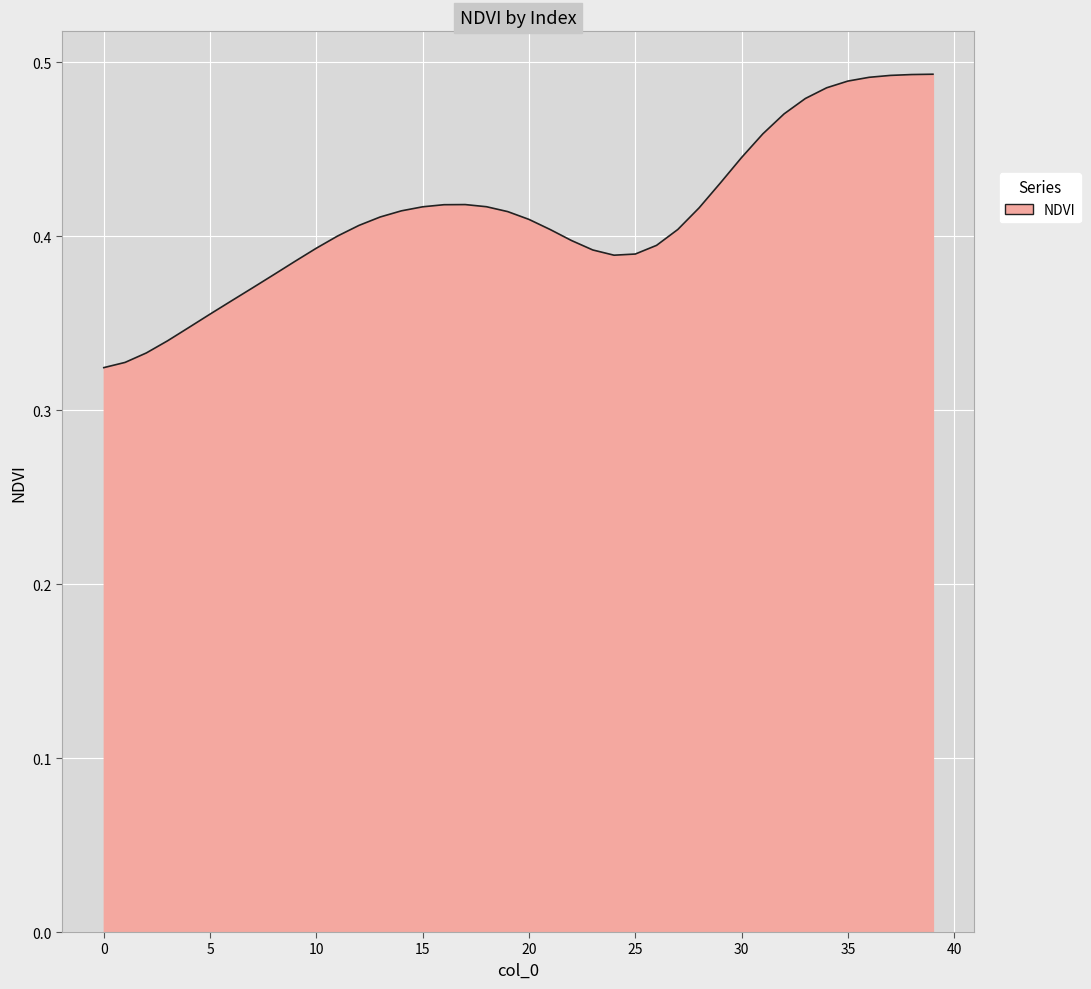

How many series are shown in this chart?

1